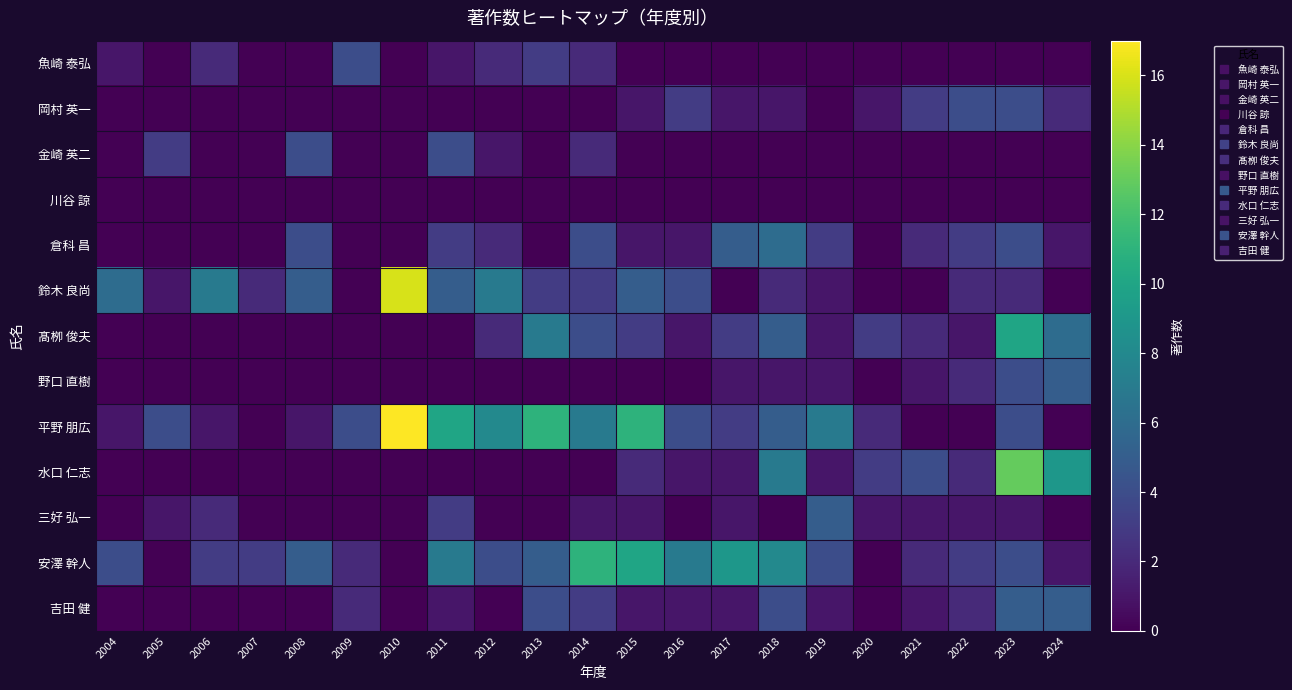

Reading left to right, what are all the values shown in this chart?

魚崎 泰弘: 2004=1	2005=0	2006=2	2007=0	2008=0	2009=4	2010=0	2011=1	2012=2	2013=3	2014=2	2015=0	2016=0	2017=0	2018=0	2019=0	2020=0	2021=0	2022=0	2023=0	2024=0
岡村 英一: 2004=0	2005=0	2006=0	2007=0	2008=0	2009=0	2010=0	2011=0	2012=0	2013=0	2014=0	2015=1	2016=3	2017=1	2018=1	2019=0	2020=1	2021=3	2022=4	2023=4	2024=2
金崎 英二: 2004=0	2005=3	2006=0	2007=0	2008=4	2009=0	2010=0	2011=4	2012=1	2013=0	2014=2	2015=0	2016=0	2017=0	2018=0	2019=0	2020=0	2021=0	2022=0	2023=0	2024=0
川谷 諒: 2004=0	2005=0	2006=0	2007=0	2008=0	2009=0	2010=0	2011=0	2012=0	2013=0	2014=0	2015=0	2016=0	2017=0	2018=0	2019=0	2020=0	2021=0	2022=0	2023=0	2024=0
倉科 昌: 2004=0	2005=0	2006=0	2007=0	2008=4	2009=0	2010=0	2011=3	2012=2	2013=0	2014=4	2015=1	2016=1	2017=5	2018=6	2019=3	2020=0	2021=2	2022=3	2023=4	2024=1
鈴木 良尚: 2004=6	2005=1	2006=7	2007=2	2008=5	2009=0	2010=16	2011=5	2012=7	2013=3	2014=3	2015=5	2016=4	2017=0	2018=2	2019=1	2020=0	2021=0	2022=2	2023=2	2024=0
髙栁 俊夫: 2004=0	2005=0	2006=0	2007=0	2008=0	2009=0	2010=0	2011=0	2012=2	2013=7	2014=4	2015=3	2016=1	2017=3	2018=5	2019=1	2020=3	2021=2	2022=1	2023=10	2024=6
野口 直樹: 2004=0	2005=0	2006=0	2007=0	2008=0	2009=0	2010=0	2011=0	2012=0	2013=0	2014=0	2015=0	2016=0	2017=1	2018=1	2019=1	2020=0	2021=1	2022=2	2023=4	2024=5
平野 朋広: 2004=1	2005=4	2006=1	2007=0	2008=1	2009=4	2010=17	2011=10	2012=8	2013=11	2014=7	2015=11	2016=4	2017=3	2018=5	2019=7	2020=2	2021=0	2022=0	2023=4	2024=0
水口 仁志: 2004=0	2005=0	2006=0	2007=0	2008=0	2009=0	2010=0	2011=0	2012=0	2013=0	2014=0	2015=2	2016=1	2017=1	2018=7	2019=1	2020=3	2021=4	2022=2	2023=13	2024=9
三好 弘一: 2004=0	2005=1	2006=2	2007=0	2008=0	2009=0	2010=0	2011=3	2012=0	2013=0	2014=1	2015=1	2016=0	2017=1	2018=0	2019=5	2020=1	2021=1	2022=1	2023=1	2024=0
安澤 幹人: 2004=4	2005=0	2006=3	2007=3	2008=5	2009=2	2010=0	2011=7	2012=4	2013=5	2014=11	2015=10	2016=7	2017=9	2018=8	2019=4	2020=0	2021=2	2022=3	2023=4	2024=1
吉田 健: 2004=0	2005=0	2006=0	2007=0	2008=0	2009=2	2010=0	2011=1	2012=0	2013=4	2014=3	2015=1	2016=1	2017=1	2018=4	2019=1	2020=0	2021=1	2022=2	2023=5	2024=5